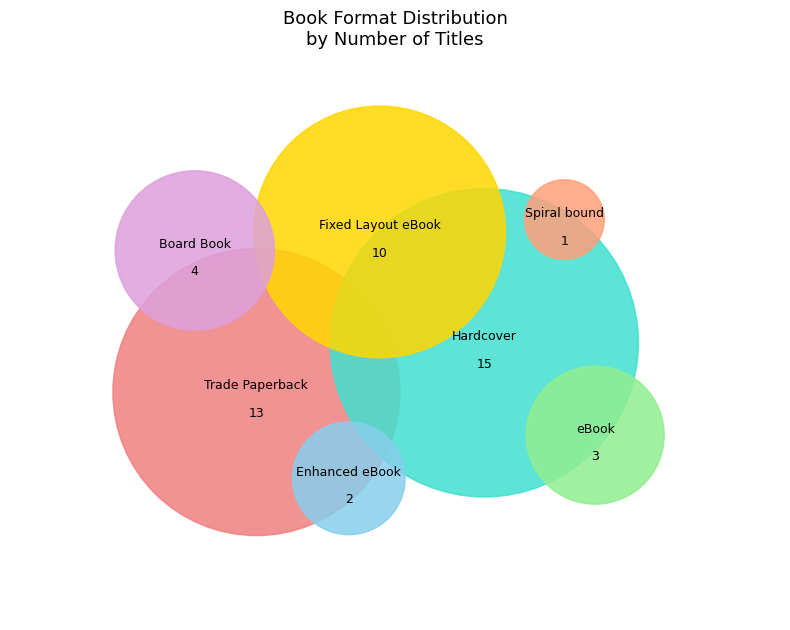

What is the smallest slice in the pie chart?

Spiral bound